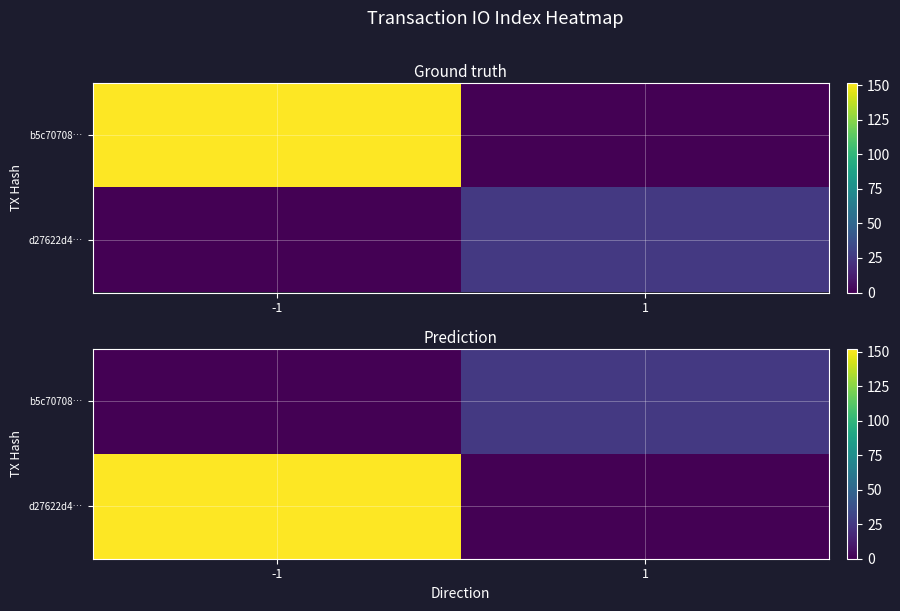

What is the average value of the b5c70708… series?

12